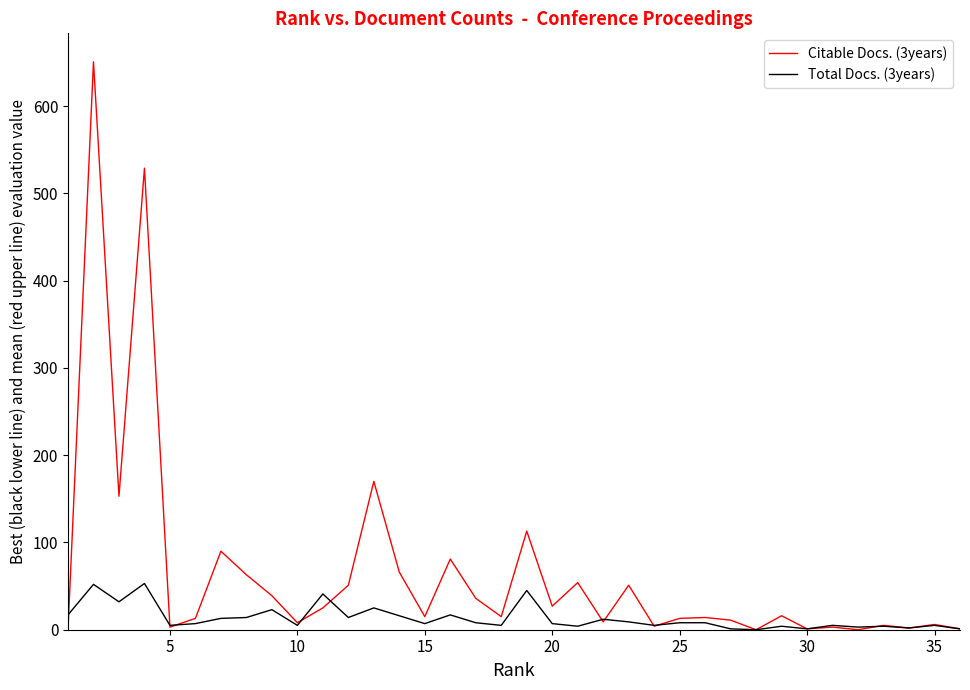

What is the greatest value displayed?

651